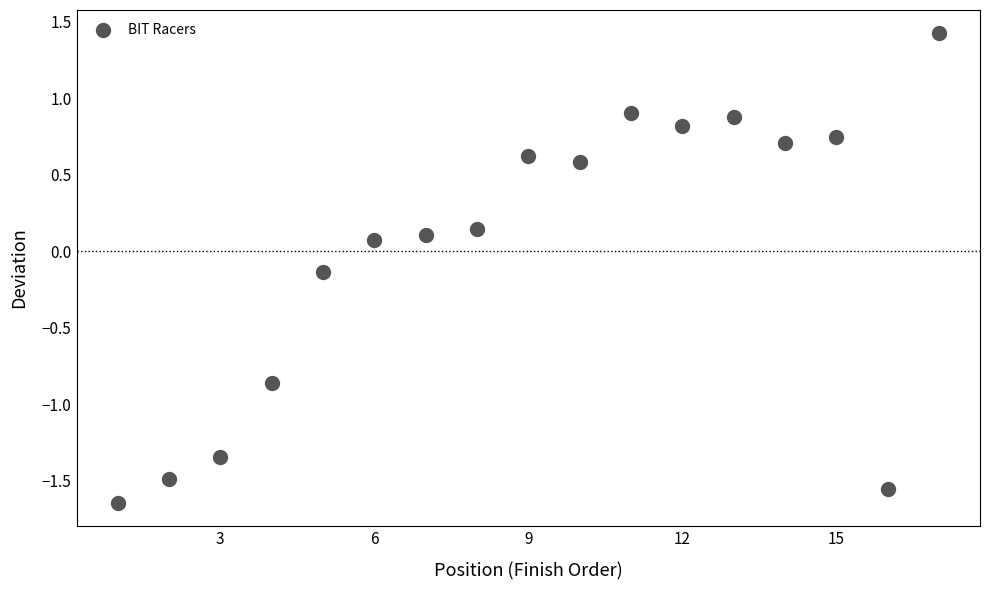

What is the range of Y values (max minus min)?

3.1